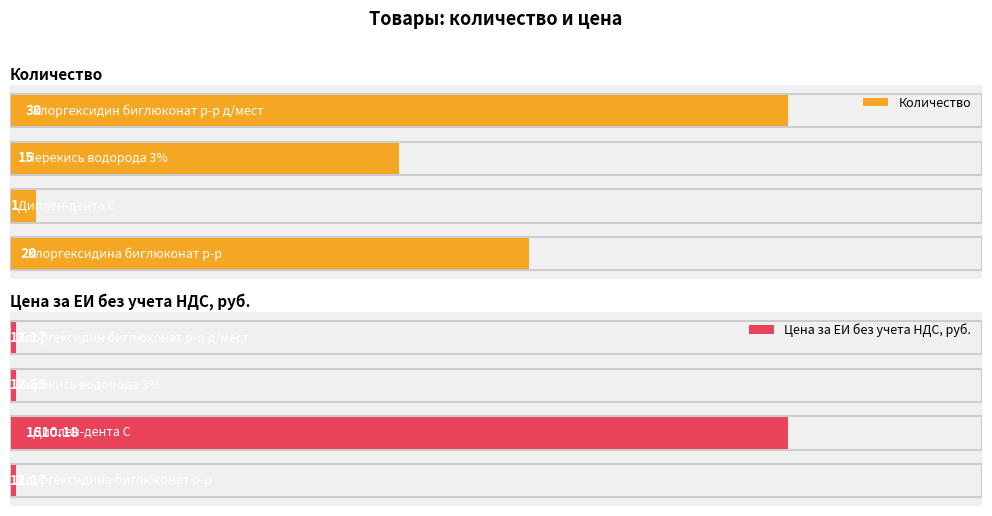

What is the difference between the maximum and minimum values in the Количество series?

29.0